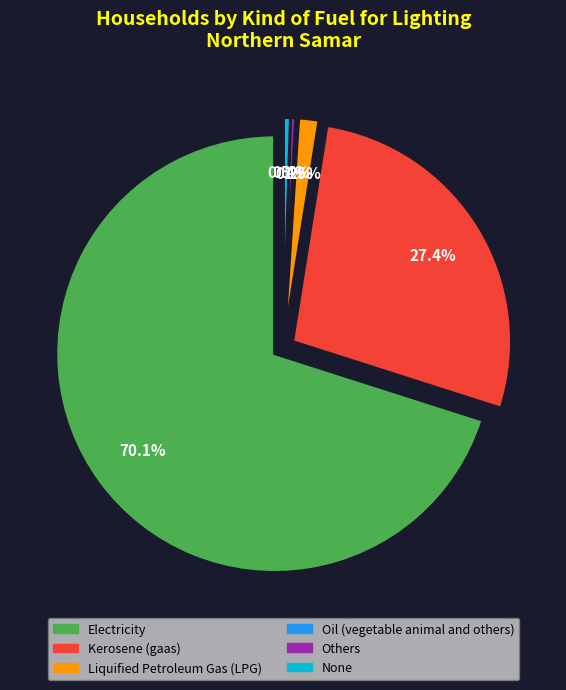

Which category has the smallest portion of the pie?

Oil (vegetable animal and others)